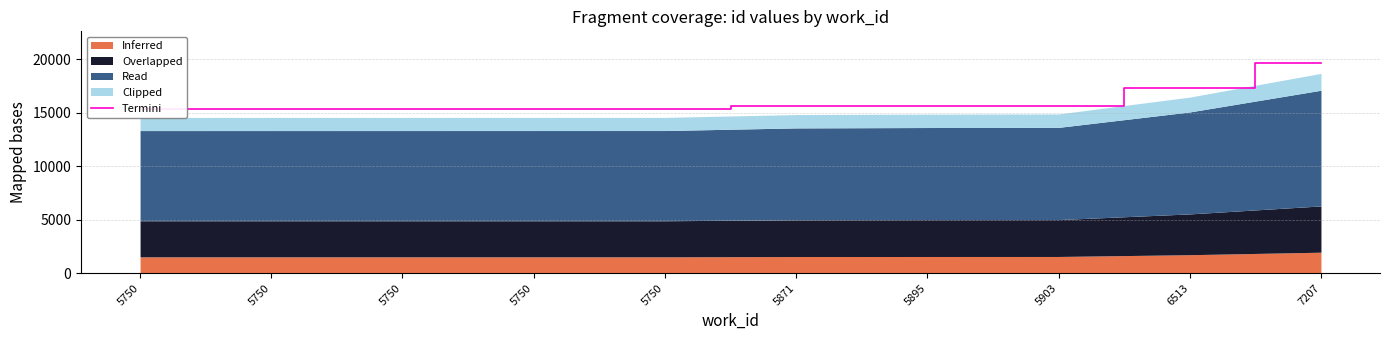

What is the sum of the values at 5750 and 5871?

30939.0